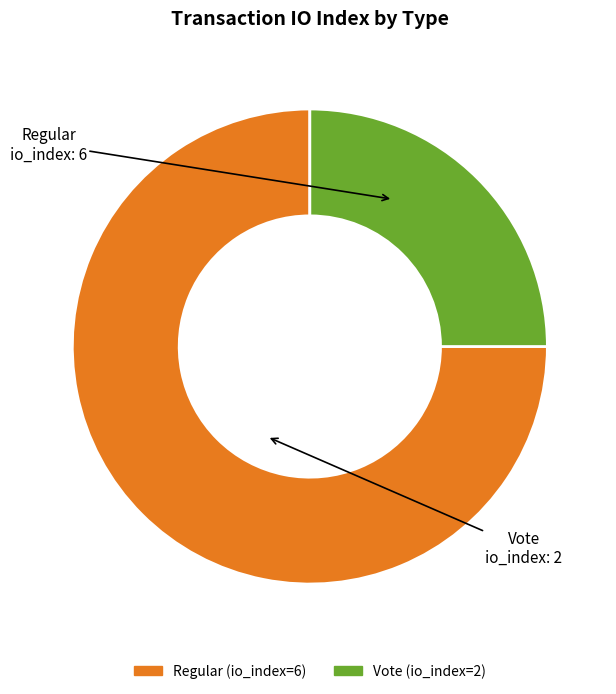

Is it true that Regular (io_index=6) is 84% of the pie?

False